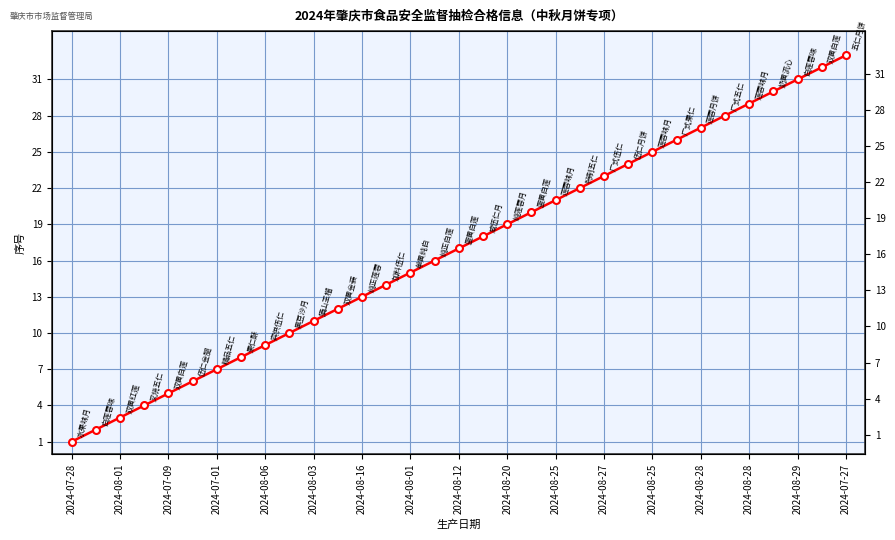

What is the maximum value shown in the chart?

33